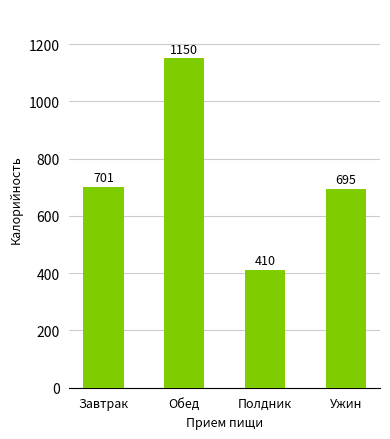

The chart shows a value of 1126.4 at Ужин. True or false?

False